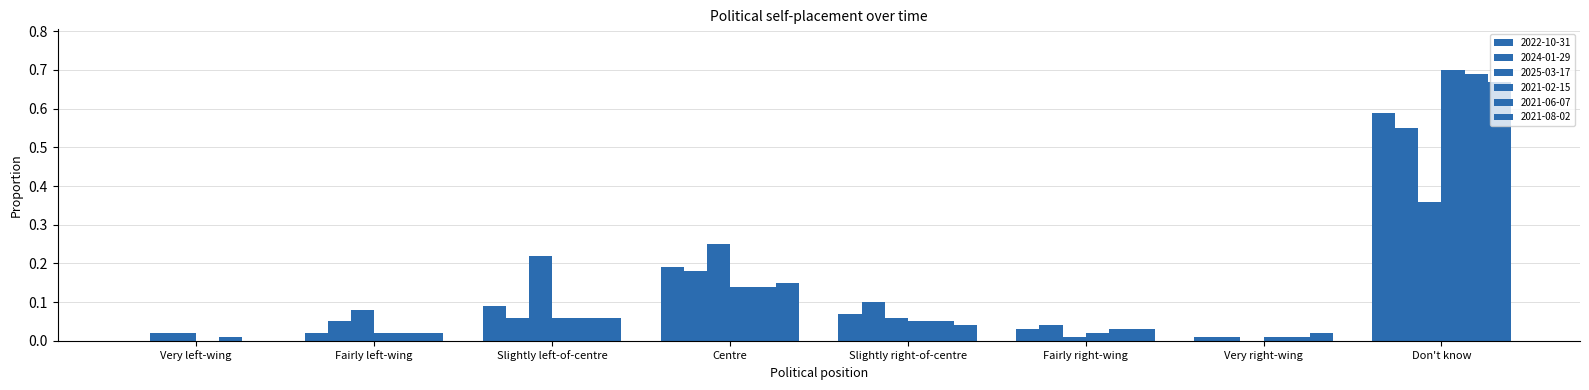

The 2021-02-15 series shows 0.0 at Slightly left-of-centre. True or false?

False